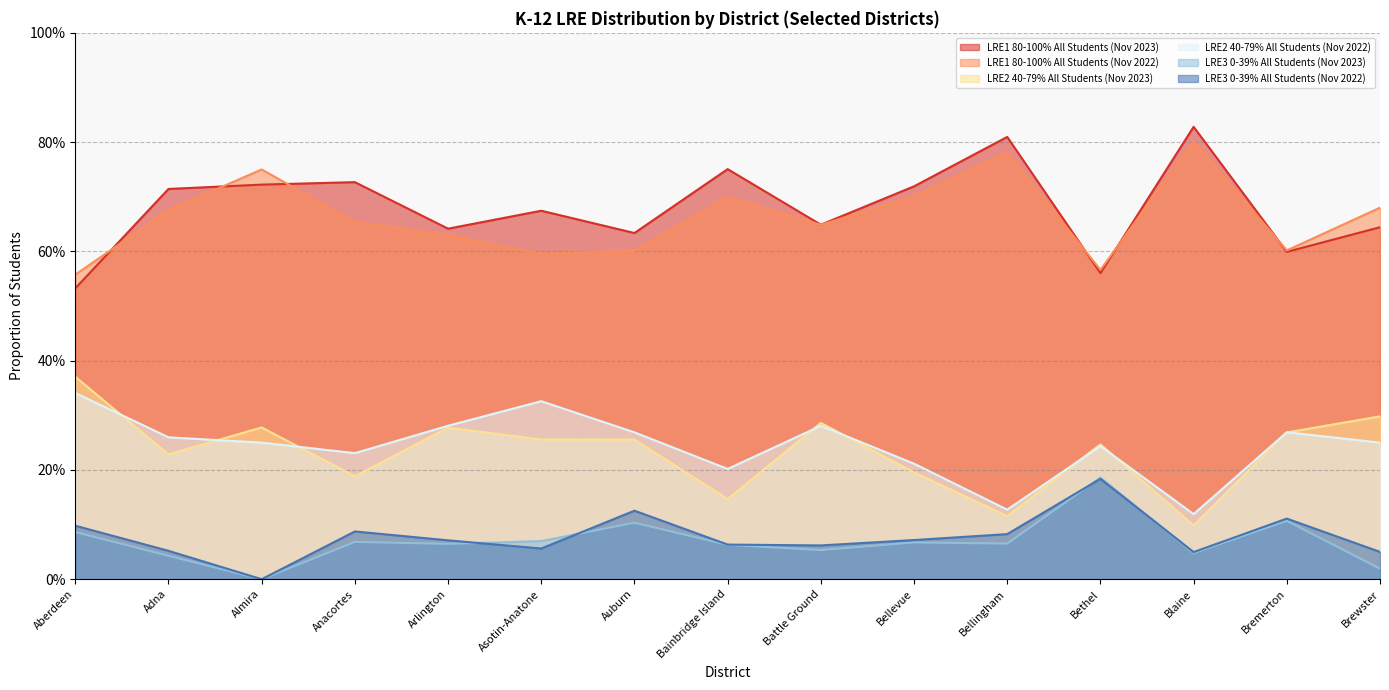

Is the value of LRE2 40-79% All Students (Nov 2022) at Bethel greater than the value of LRE3 0-39% All Students (Nov 2022) at Bainbridge Island?

Yes